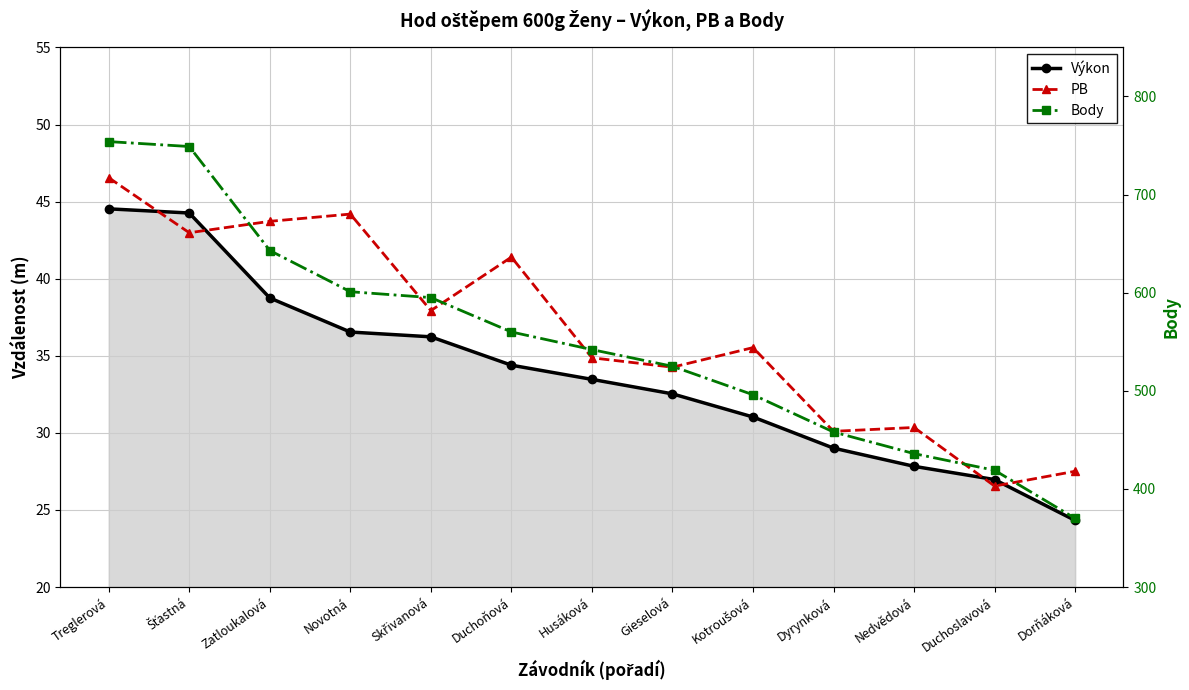

In PB, how many points are higher than both neighbors (excluding endpoints)?

4